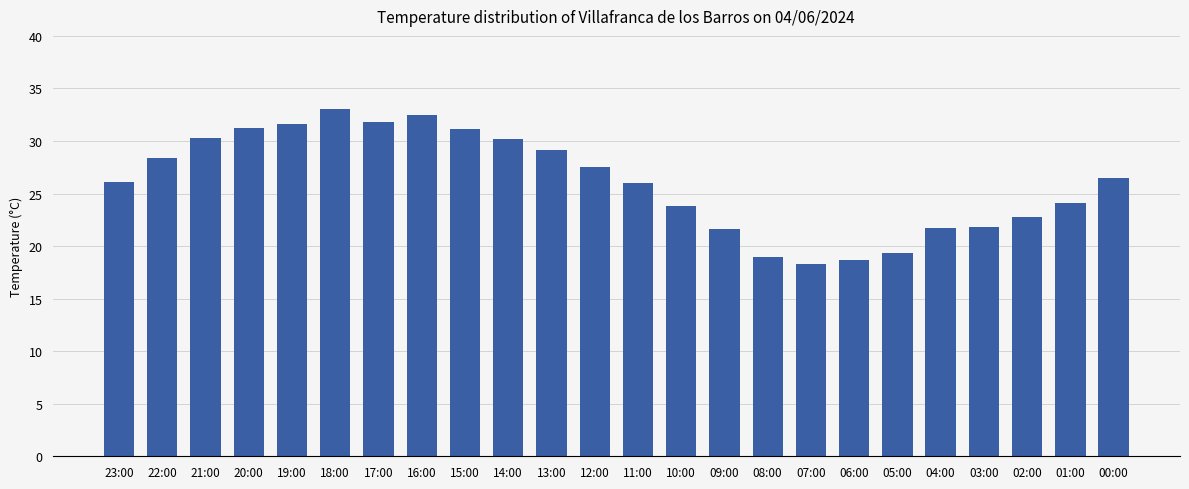

Does the chart contain stacked bars?

No